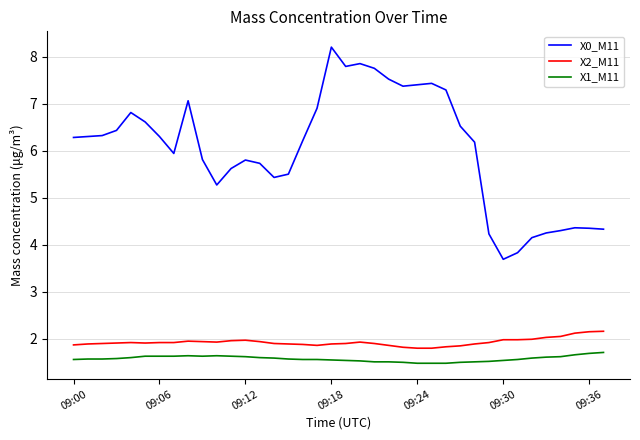

True or false: X1_M11 and X0_M11 intersect in this chart.

False